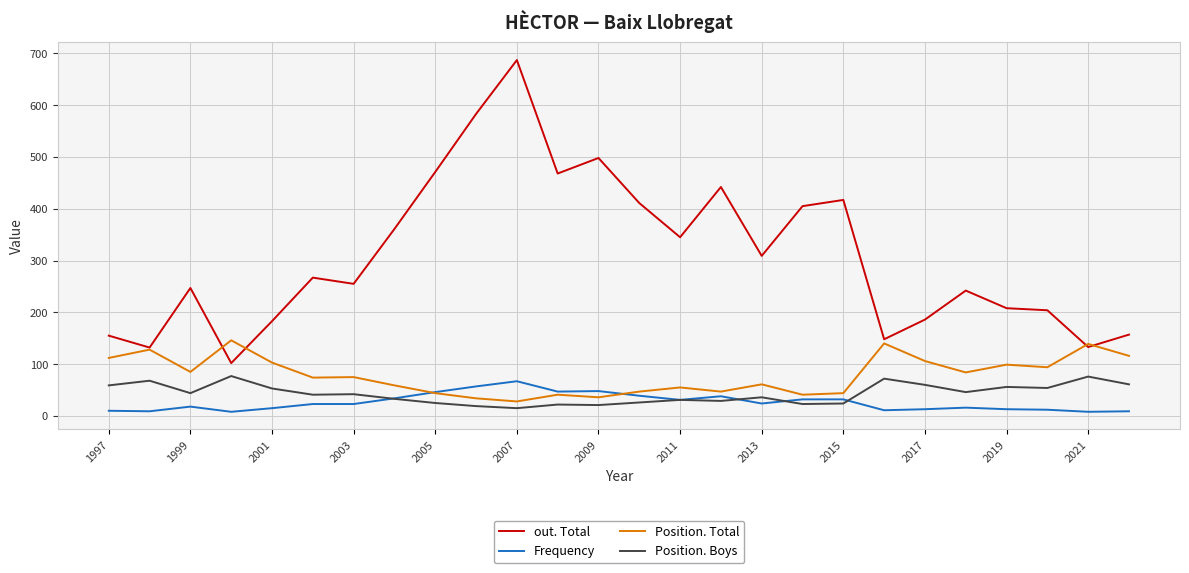

True or false: out. Total and Frequency intersect in this chart.

False